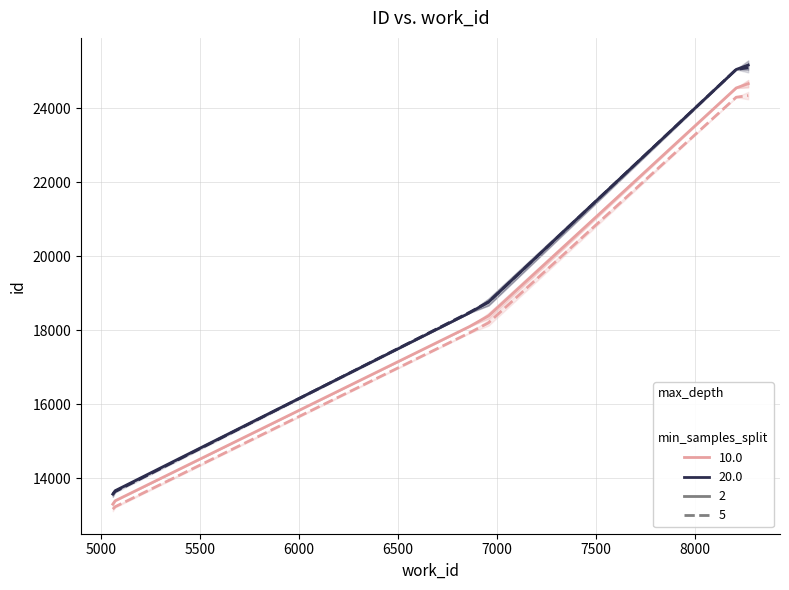

Does the chart have visible grid lines?

Yes